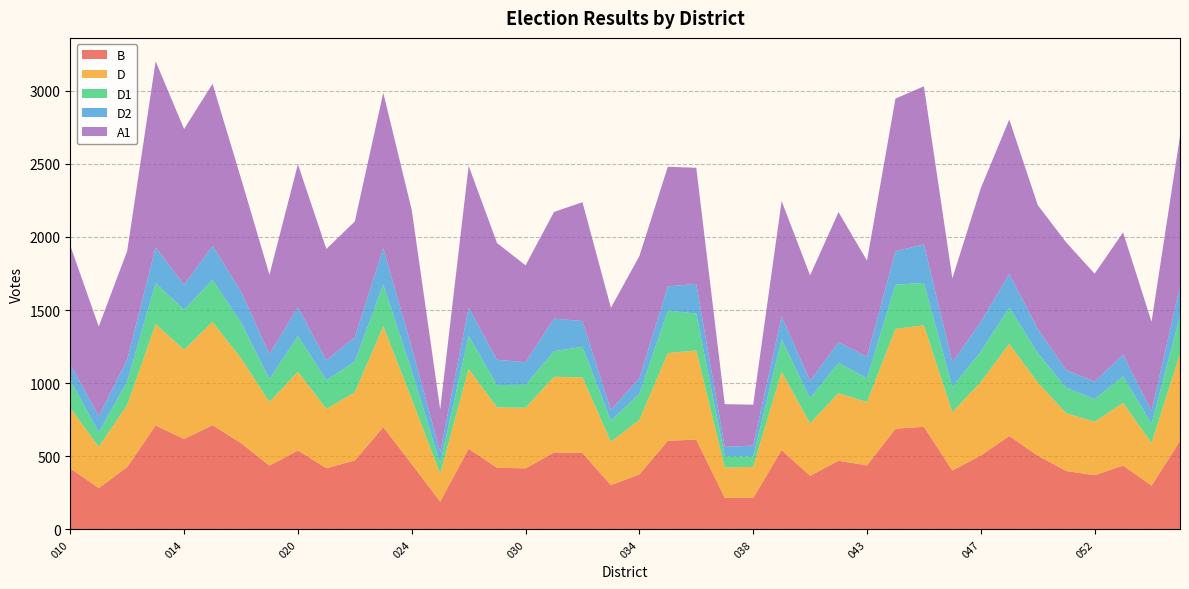

Reading left to right, transcribe all the data shown in this chart.

B: 010=418	011=283	012=427	013=711	014=619	015=713	016=591	017=437	020=540	021=419	022=472	023=700	024=447	025=191	026=552	027=422	030=418	031=527	032=523	033=303	034=376	035=607	036=614	037=217	038=215	040=543	041=367	042=470	043=438	044=689	045=702	046=403	047=506	048=639	050=505	051=400	052=371	053=437	054=300	055=605
D: 010=413	011=282	012=424	013=693	014=610	015=706	016=580	017=435	020=538	021=406	022=466	023=690	024=445	025=191	026=545	027=413	030=414	031=517	032=517	033=297	034=373	035=599	036=610	037=207	038=213	040=535	041=359	042=462	043=433	044=683	045=694	046=399	047=503	048=630	050=500	051=395	052=366	053=429	054=292	055=597
D1: 010=192	011=99	012=161	013=281	014=274	015=289	016=245	017=157	020=245	021=196	022=211	023=286	024=192	025=71	026=227	027=152	030=158	031=175	032=209	033=145	034=177	035=291	036=252	037=78	038=71	040=221	041=171	042=208	043=163	044=301	045=290	046=174	047=207	048=248	050=202	051=174	052=154	053=181	054=131	055=256
D2: 010=108	011=112	012=150	013=243	014=171	015=231	016=212	017=170	020=196	021=137	022=165	023=247	024=162	025=77	026=192	027=173	030=154	031=223	032=176	033=73	034=108	035=165	036=203	037=64	038=74	040=159	041=119	042=141	043=146	044=230	045=263	046=168	047=203	048=230	050=165	051=121	052=120	053=148	054=87	055=205
A1: 010=810	011=612	012=742	013=1273	014=1064	015=1108	016=773	017=543	020=978	021=760	022=792	023=1063	024=939	025=291	026=970	027=798	030=662	031=729	032=813	033=698	034=835	035=818	036=794	037=291	038=280	040=787	041=722	042=889	043=658	044=1043	045=1081	046=573	047=915	048=1056	050=846	051=873	052=738	053=836	054=610	055=1026